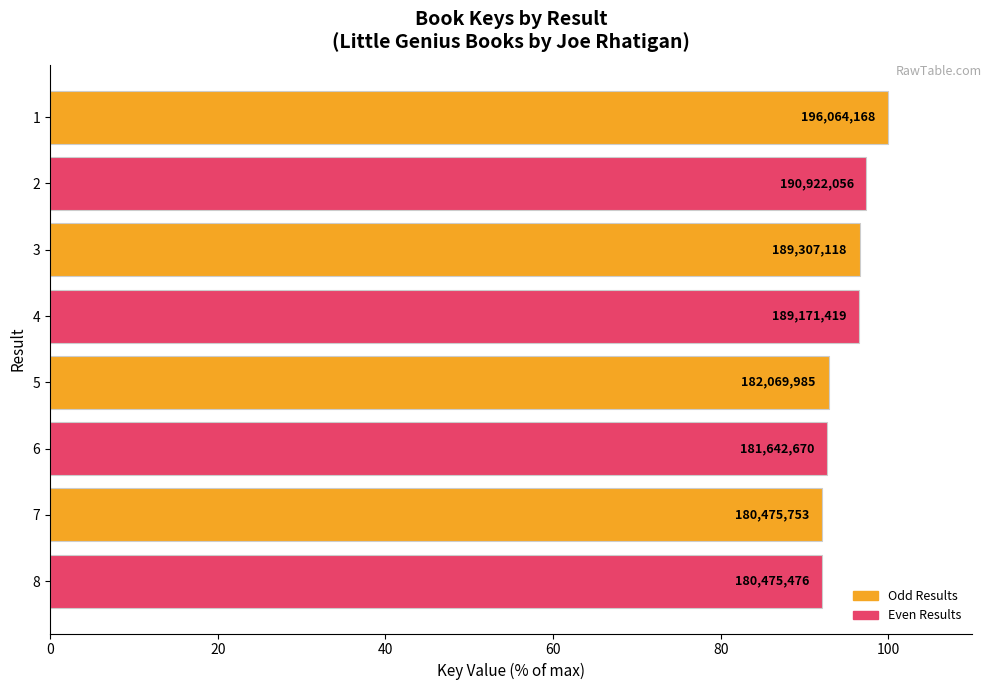

Does the chart contain any negative values?

No